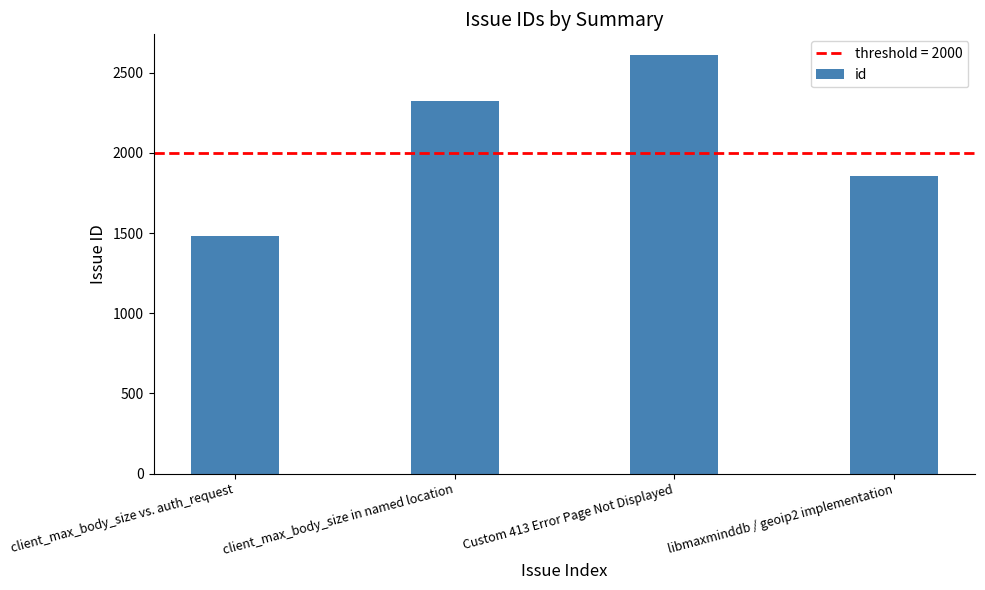

Are the bars grouped side by side (vs. stacked)?

No